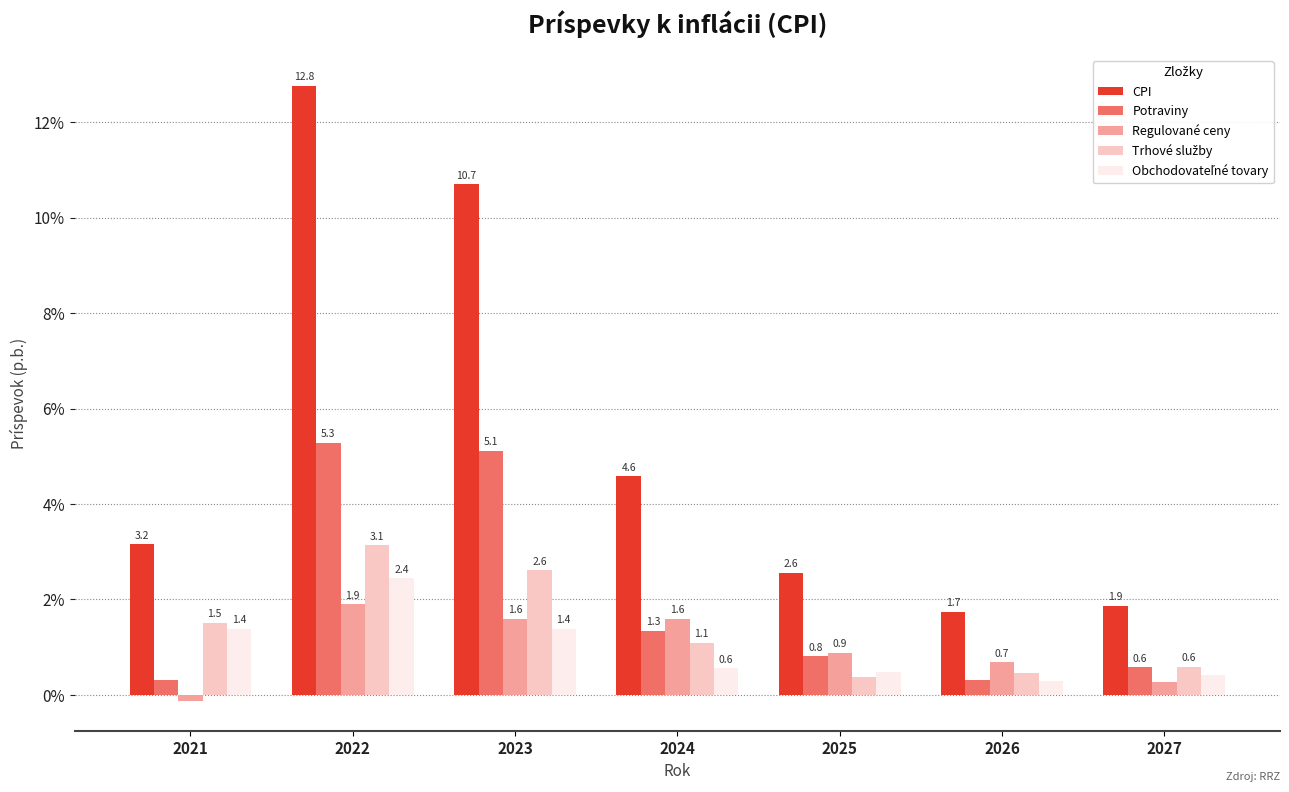

What is the difference between the second highest and minimum values in the CPI series?

9.0